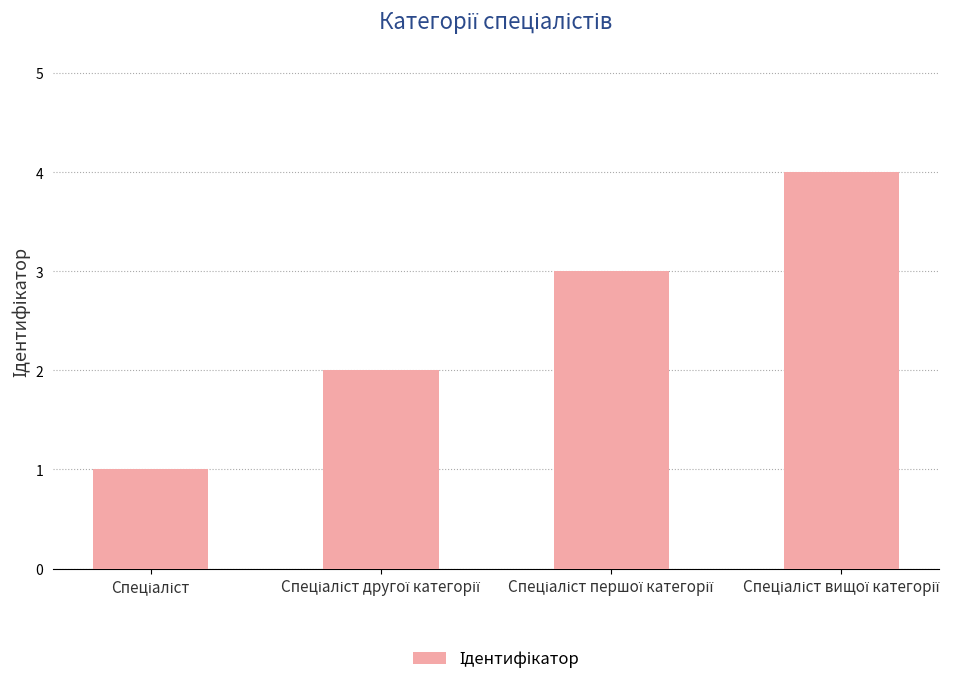

What is the sum of all values?

10